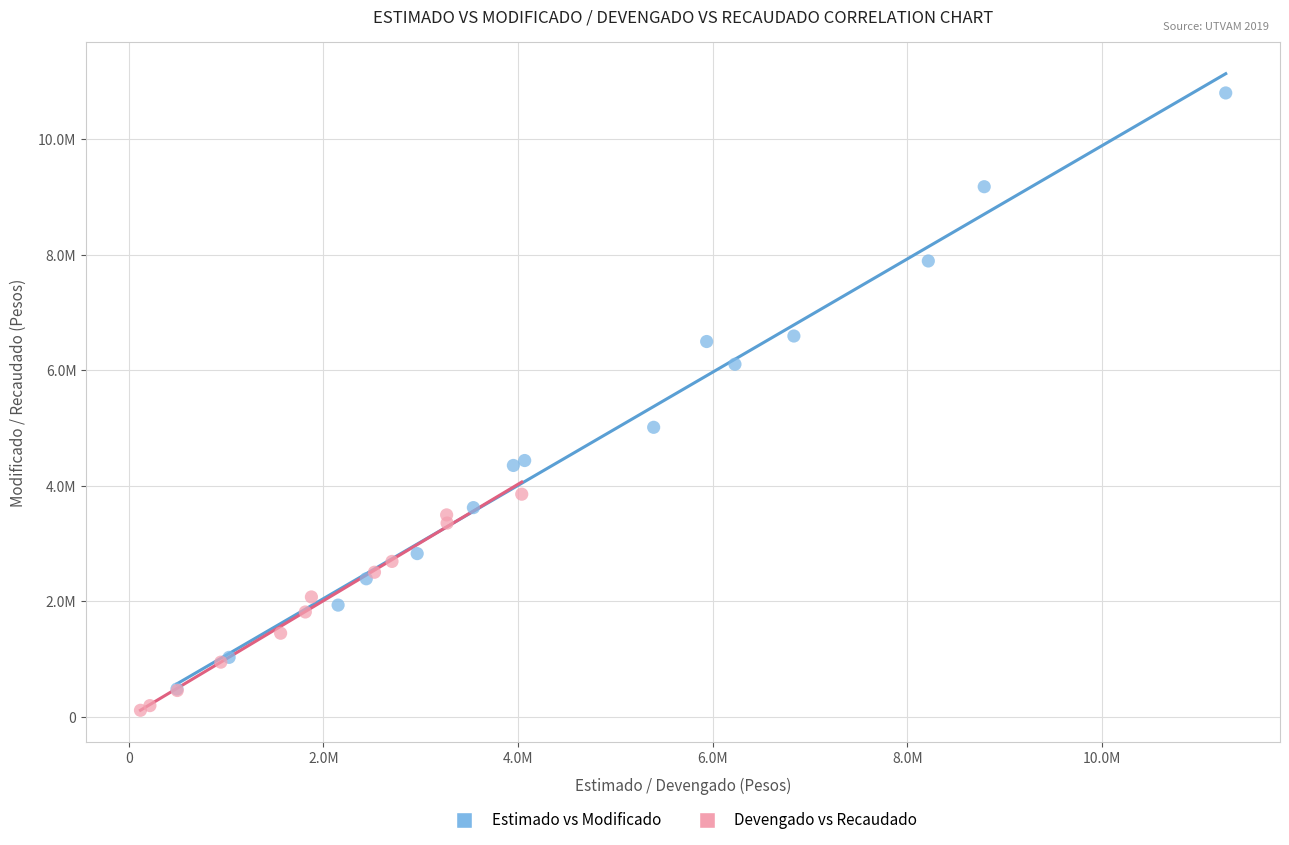

Which series reaches the maximum Y coordinate?

Estimado vs Modificado